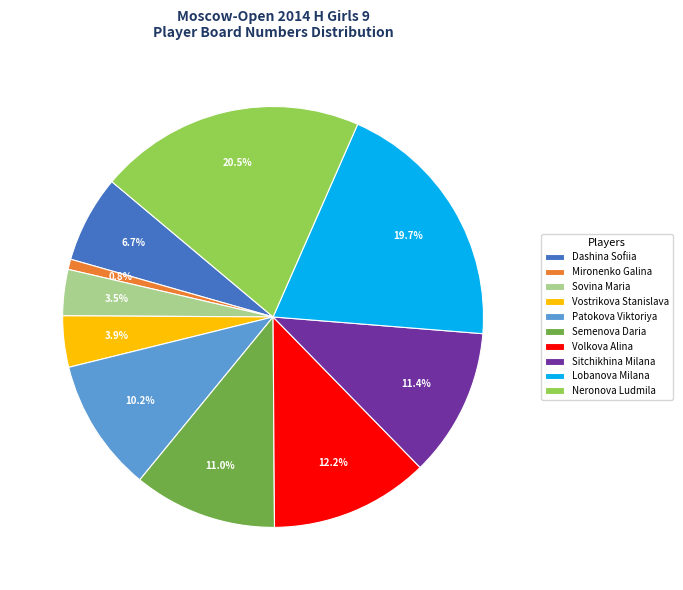

What is the ratio of the value at Semenova Daria to the value at Patokova Viktoriya?

1.1